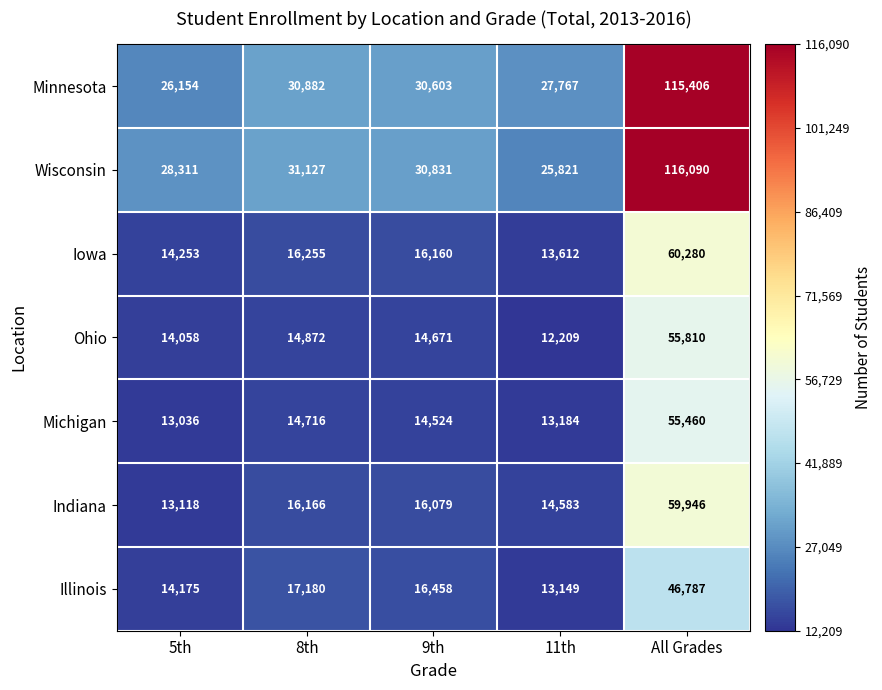

The Indiana series shows 24508 at 11th. True or false?

False